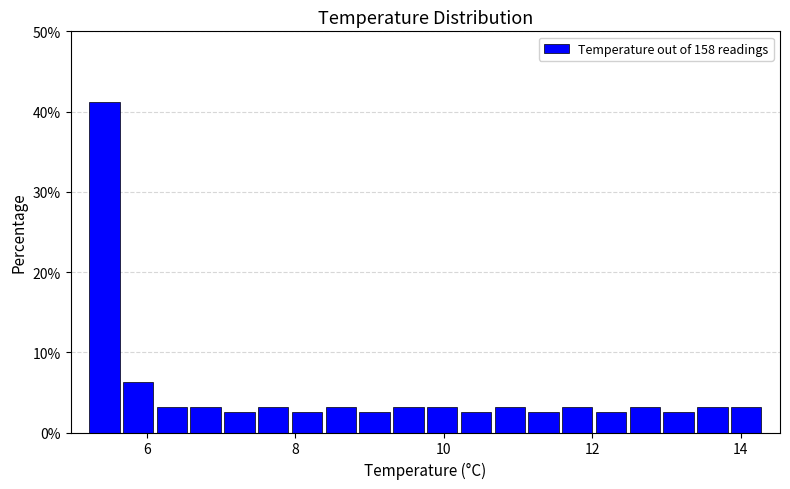

Read against the x-axis, roughly where is the centre of the tallest bar?

5.4